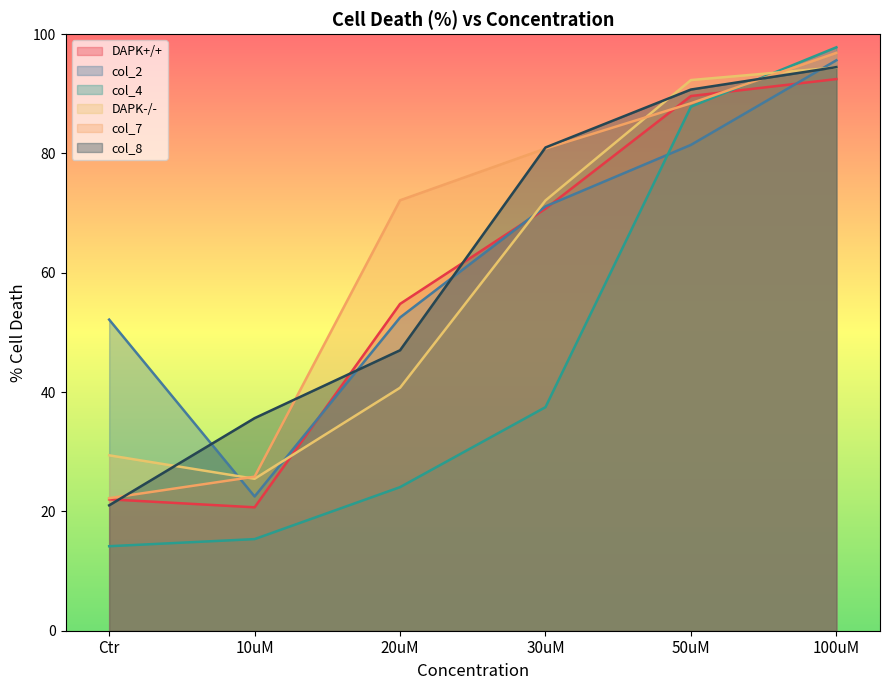

What is the label of the 6th point from the right?

Ctr